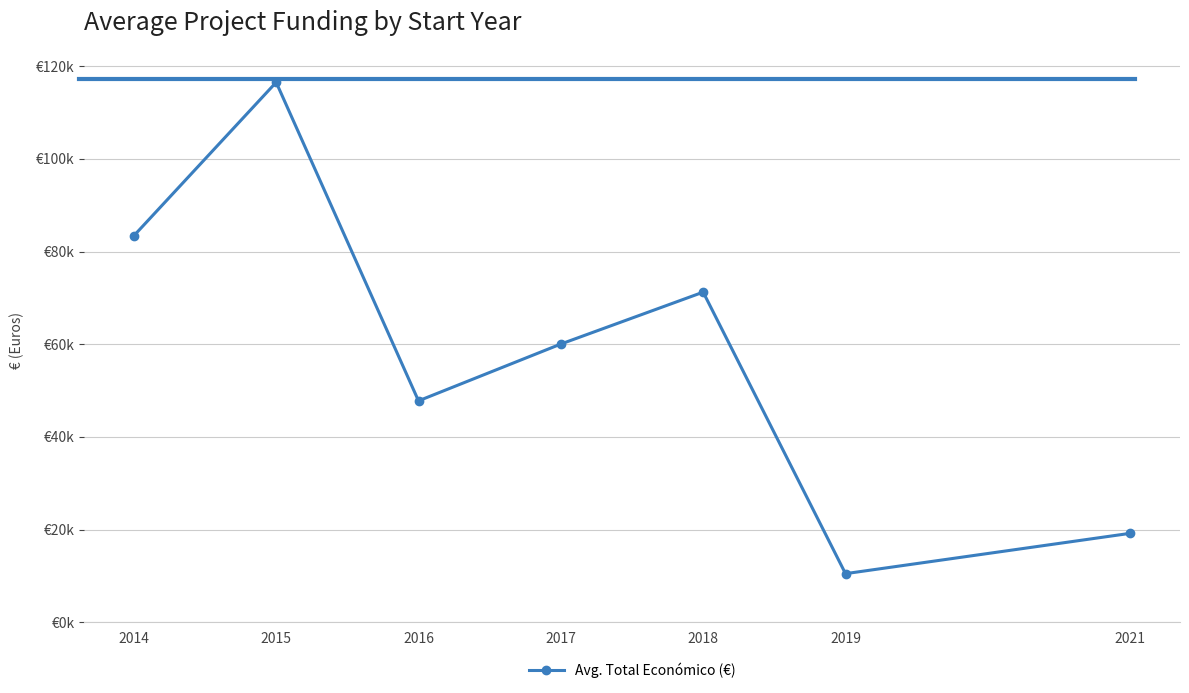

What is the difference between the second highest and second lowest values?

64211.2